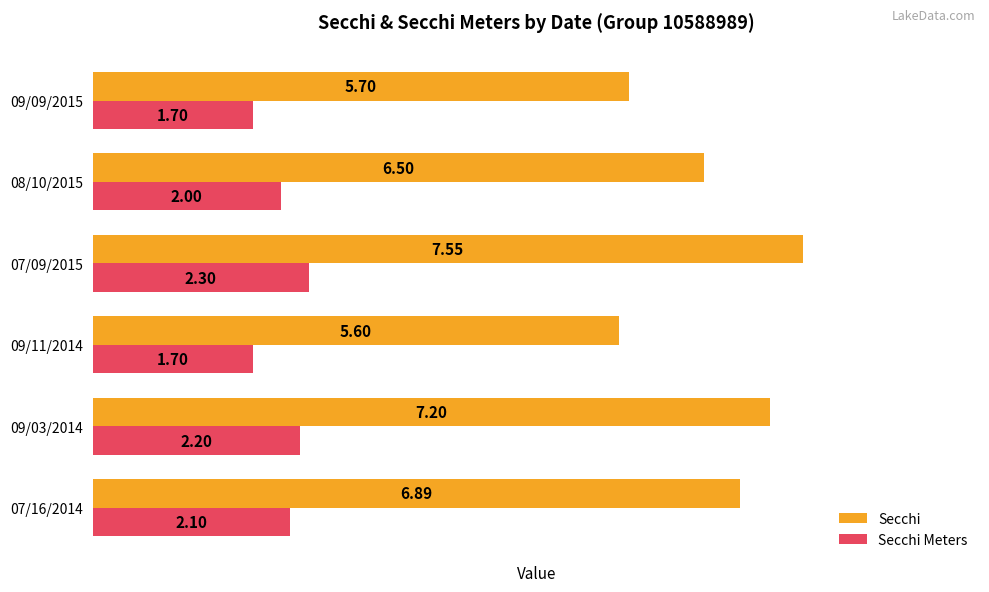

Rank the series by their maximum value, from lowest to highest.

Secchi Meters, Secchi